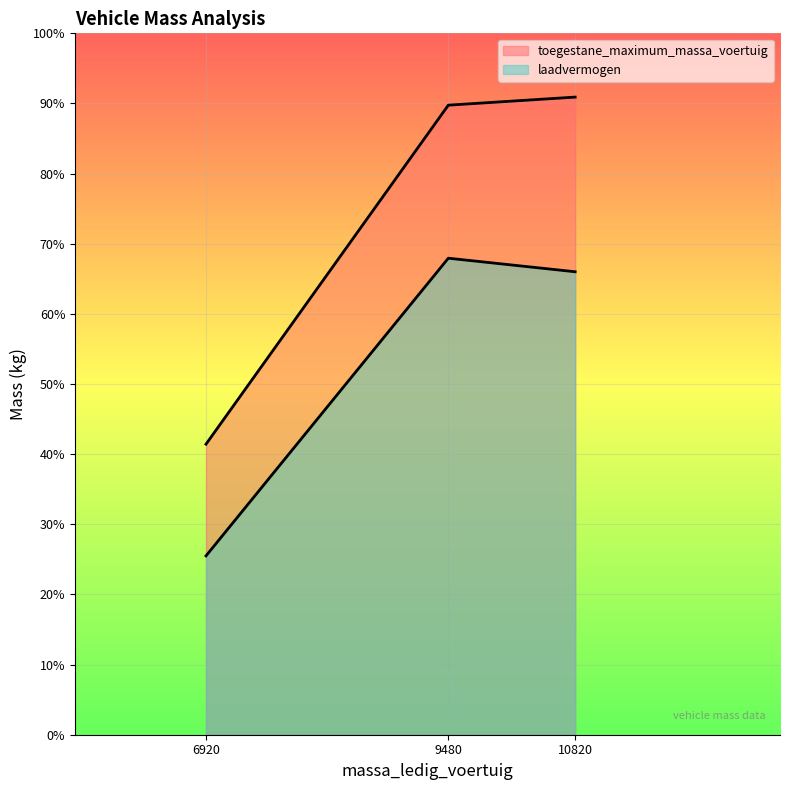

At WJ97XV
(6920), list the series in order from largest to smallest.

toegestane_maximum_massa_voertuig, laadvermogen